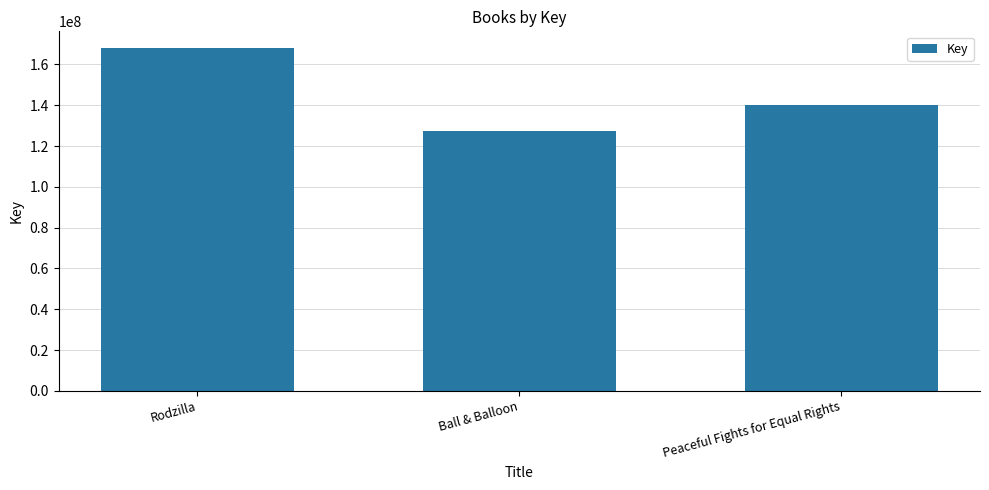

What is the smallest value displayed?

127568335